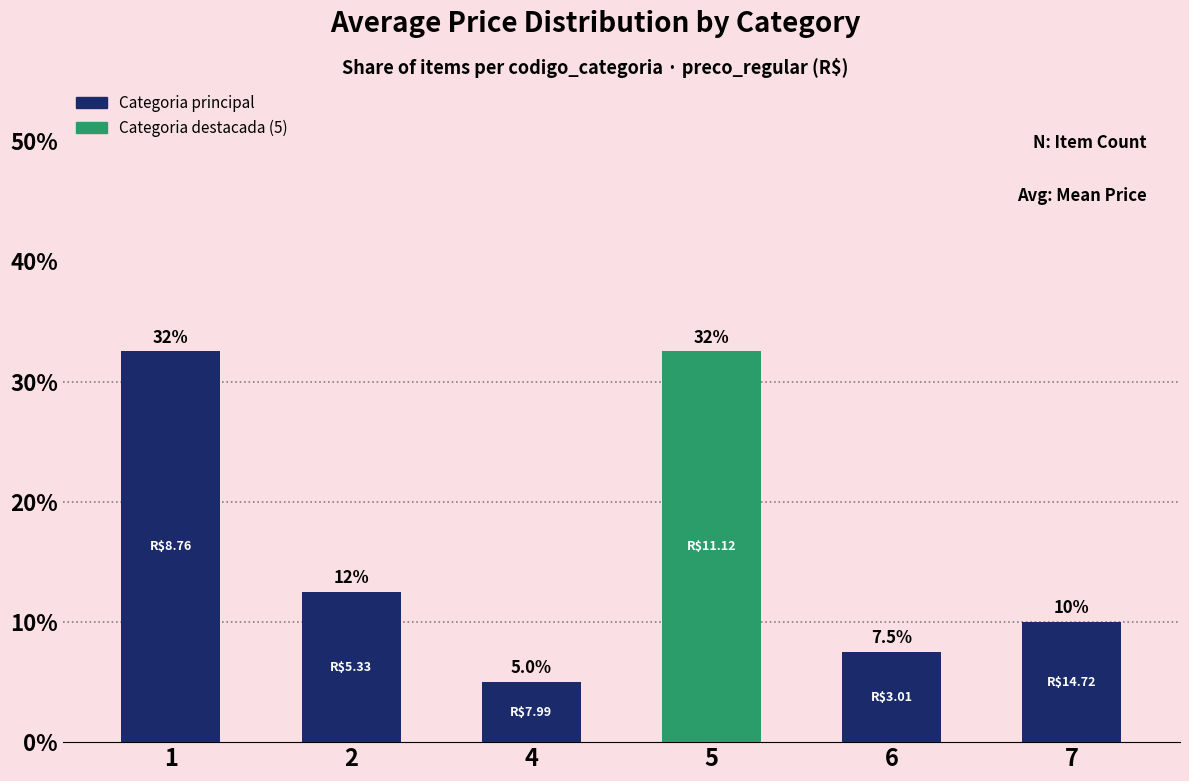

What is the smallest value displayed?

0.1